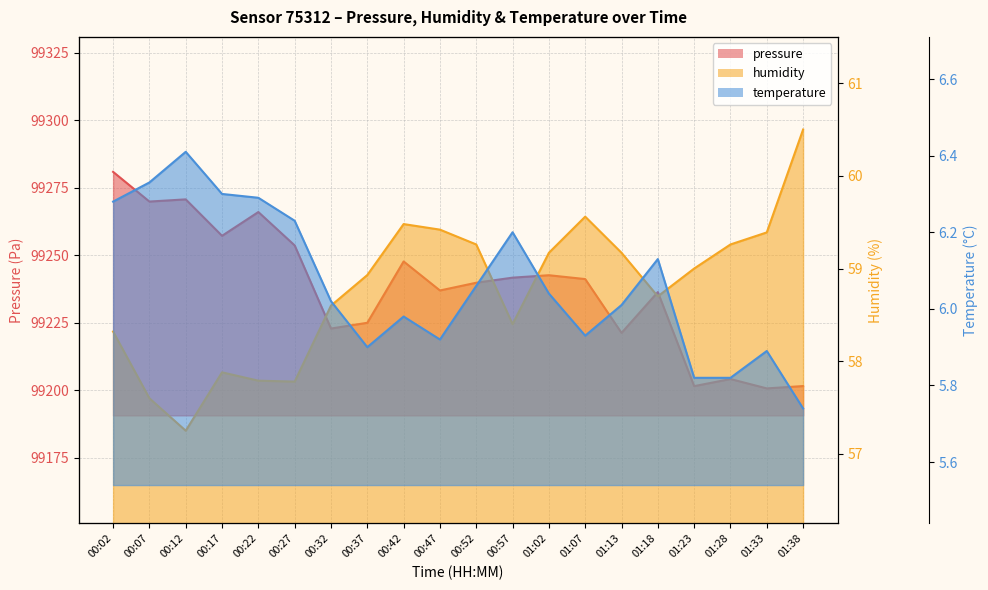

Rank the series at 01:02 from highest to lowest value.

pressure, humidity, temperature